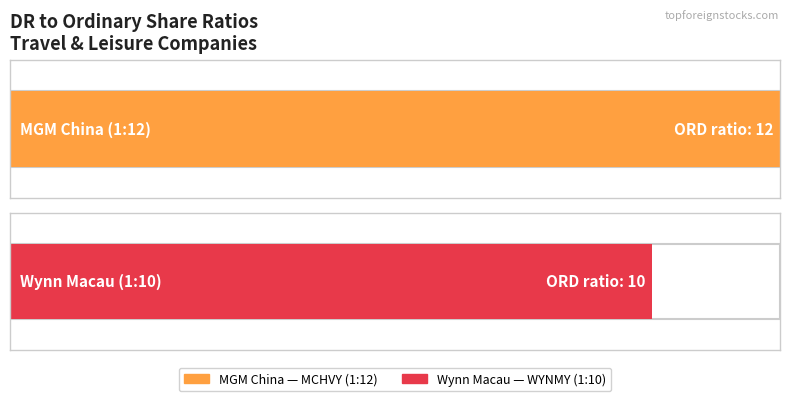

Are the bars horizontal?

Yes